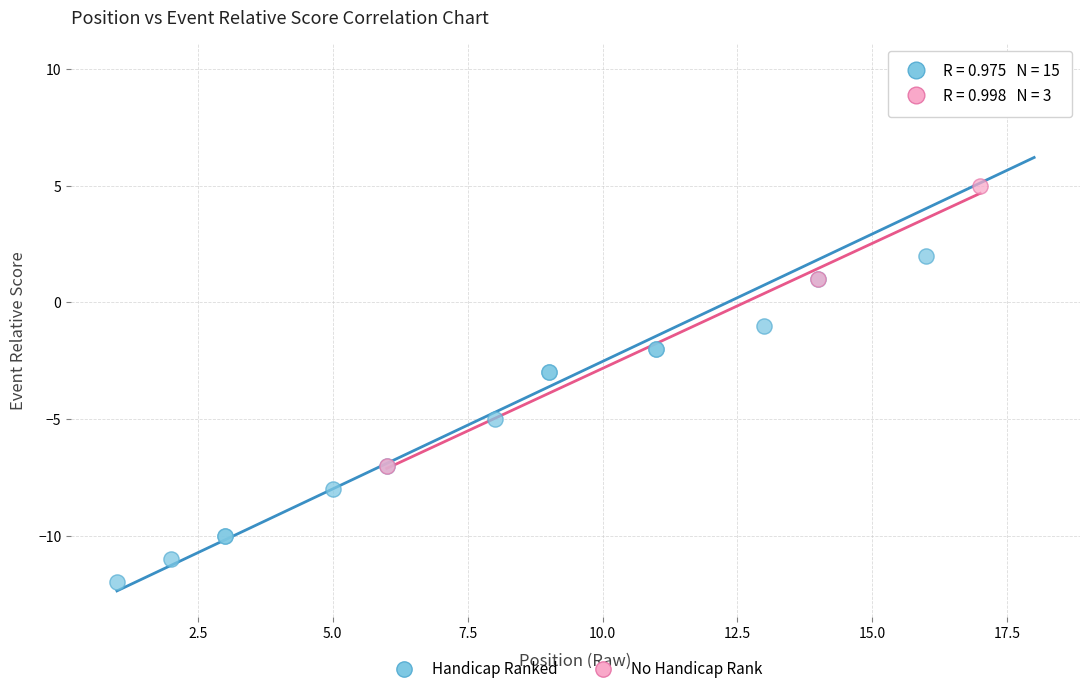

Which series reaches the minimum Y coordinate?

Handicap Ranked